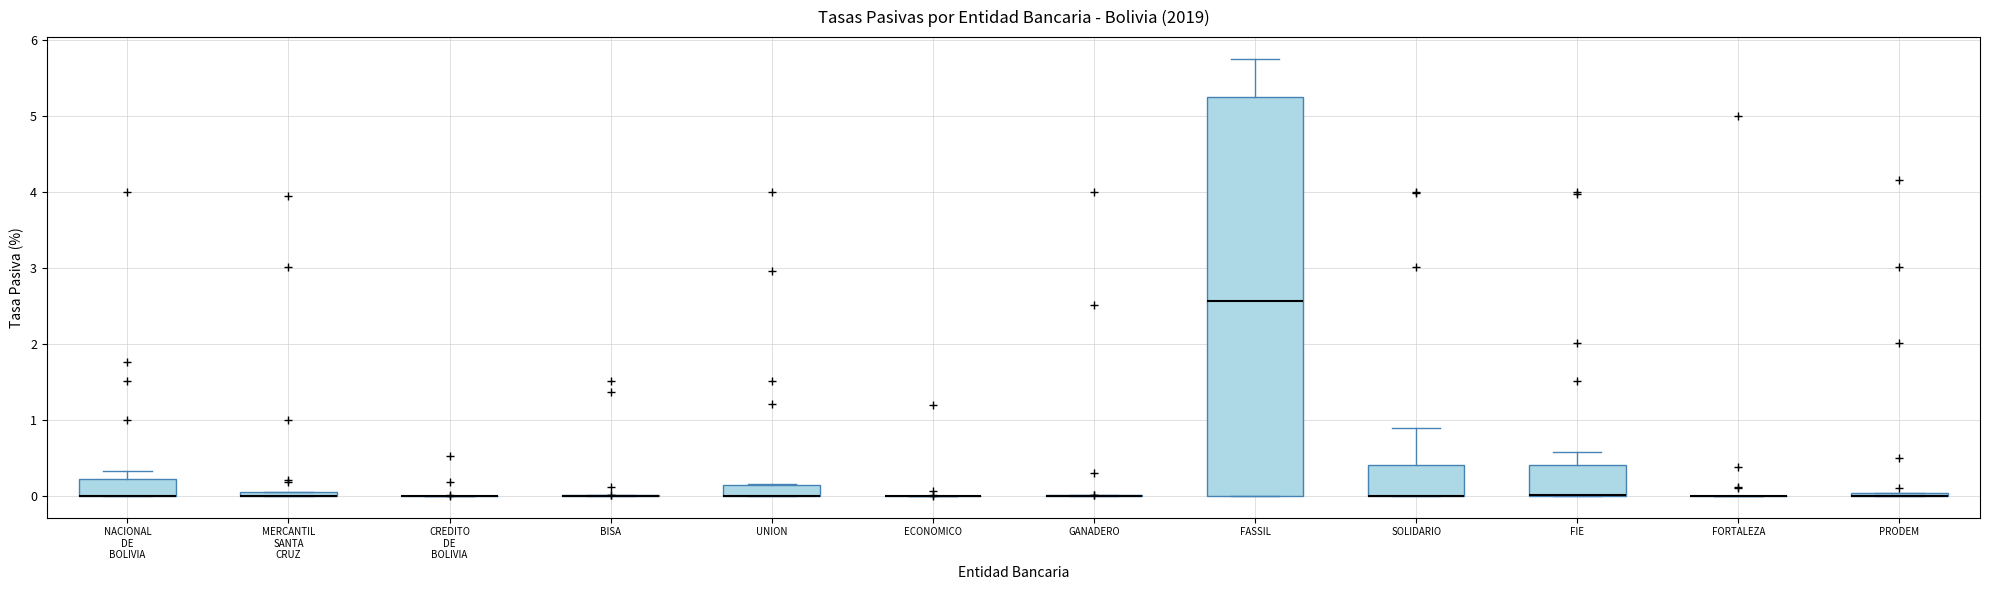

Which box is the tallest, from its lower edge to its upper edge?

FASSIL